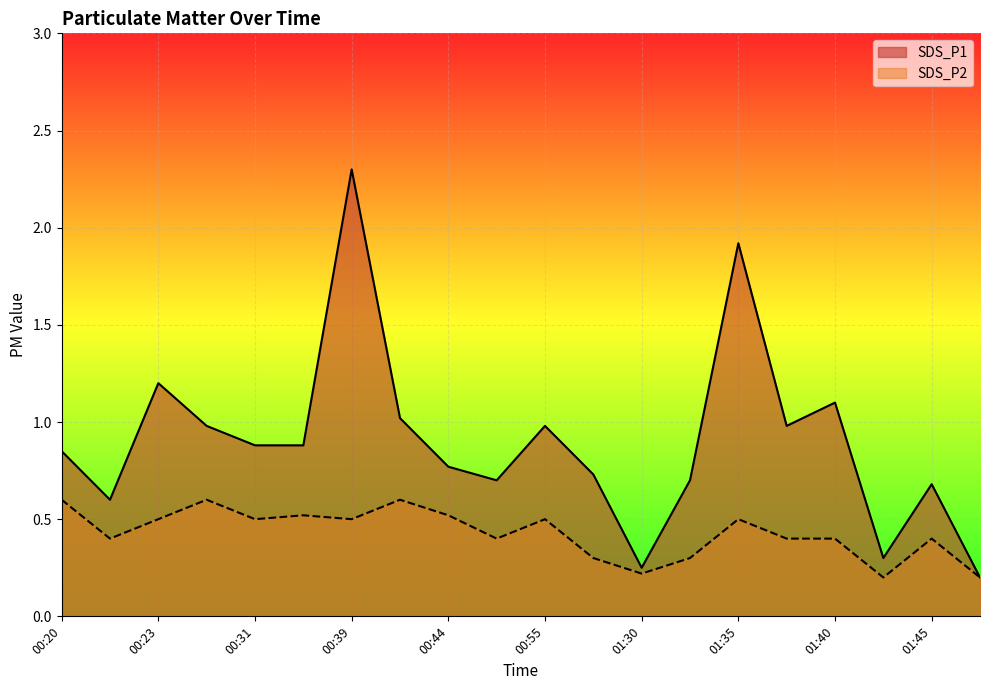

What are all the series names shown in the legend?

SDS_P1, SDS_P2